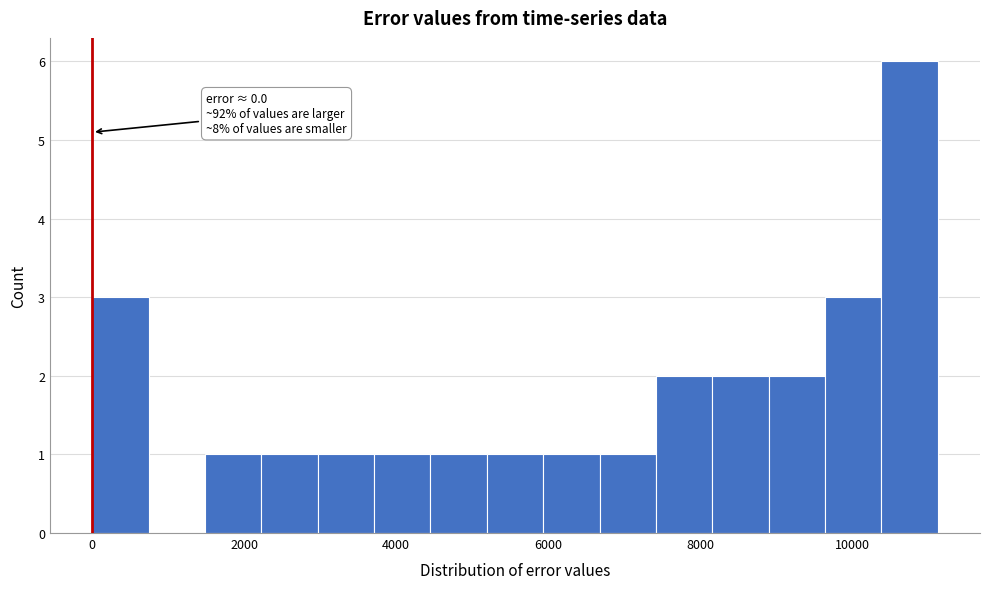

Around what value on the x-axis is the tallest bar? Give the approximate position of its centre, as read against the axis.

10800